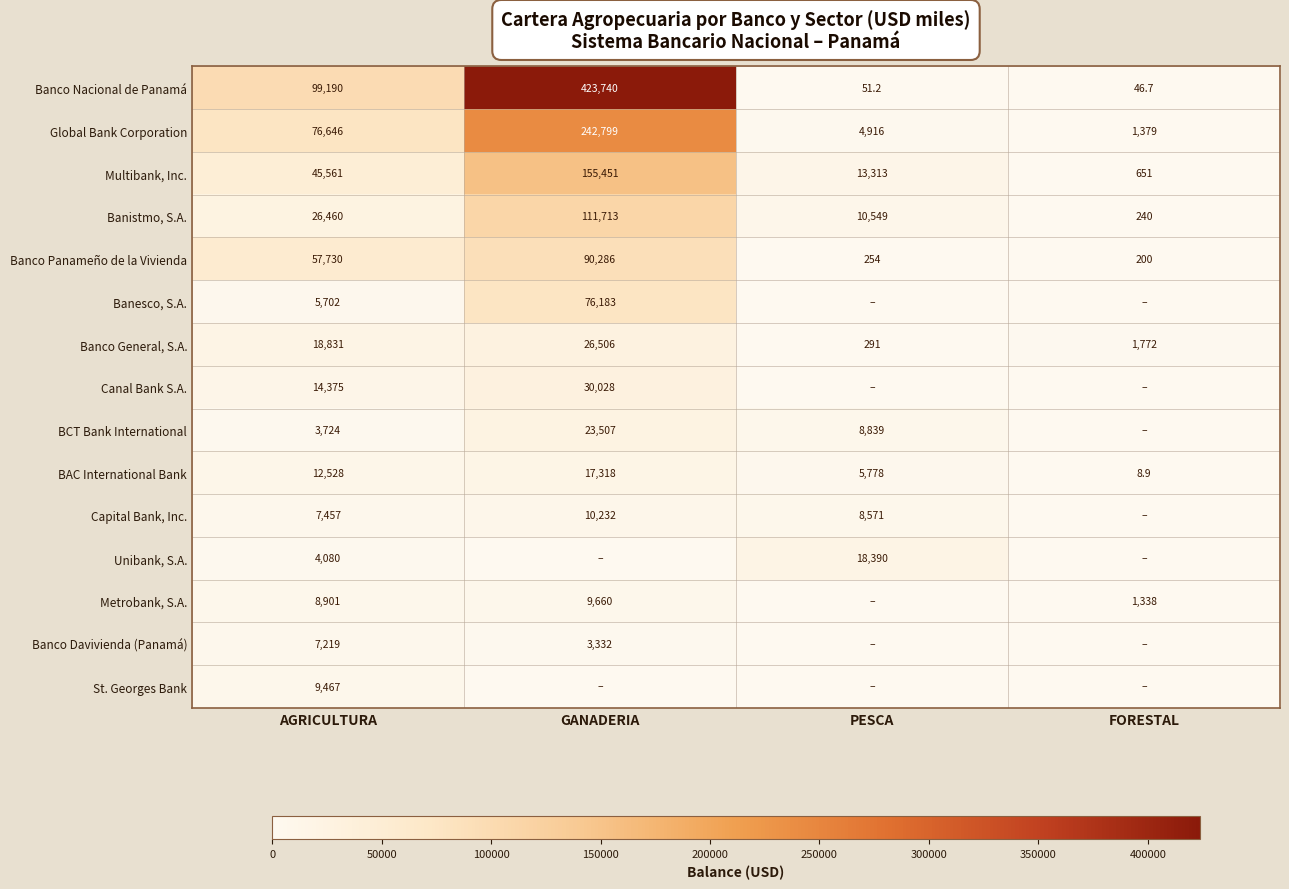

What is the sum of the Banco Panameño de la Vivienda values at FORESTAL and AGRICULTURA?

57930.0